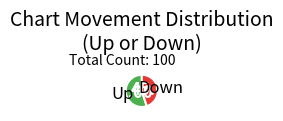

Is there any slice that represents more than half of the pie?

Yes